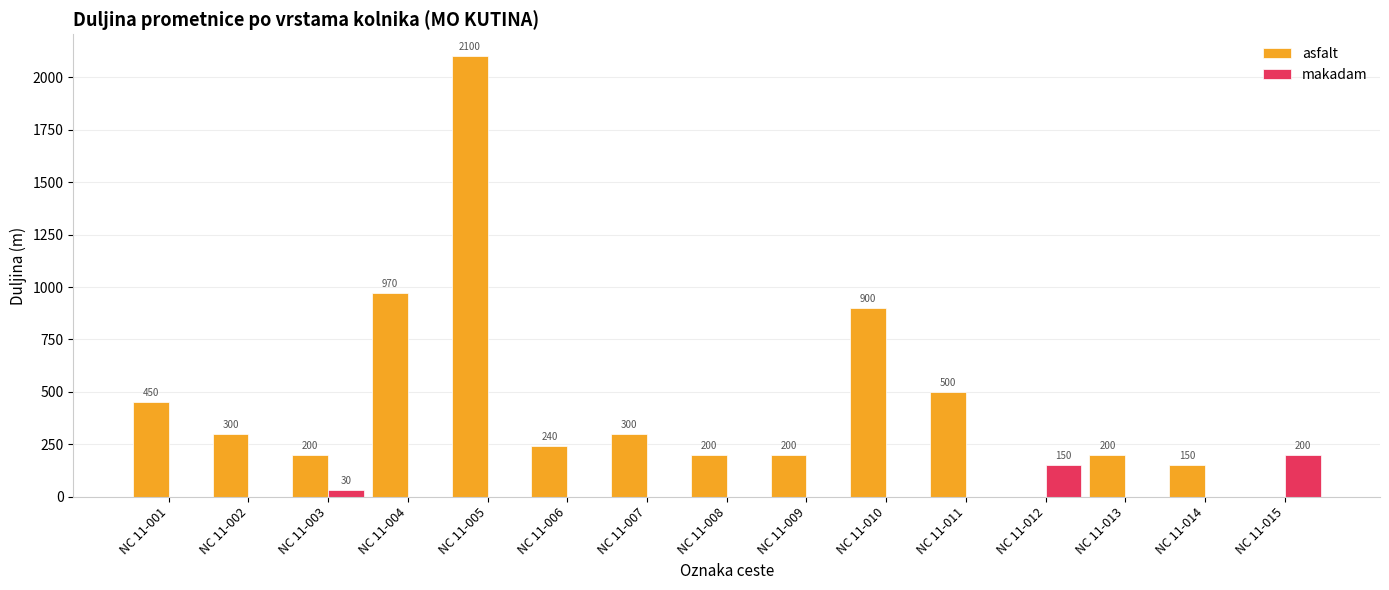

Reading left to right, transcribe all the data shown in this chart.

asfalt: NC 11-001=450	NC 11-002=300	NC 11-003=200	NC 11-004=970	NC 11-005=2100	NC 11-006=240	NC 11-007=300	NC 11-008=200	NC 11-009=200	NC 11-010=900	NC 11-011=500	NC 11-012=0	NC 11-013=200	NC 11-014=150	NC 11-015=0
makadam: NC 11-001=0	NC 11-002=0	NC 11-003=30	NC 11-004=0	NC 11-005=0	NC 11-006=0	NC 11-007=0	NC 11-008=0	NC 11-009=0	NC 11-010=0	NC 11-011=0	NC 11-012=150	NC 11-013=0	NC 11-014=0	NC 11-015=200